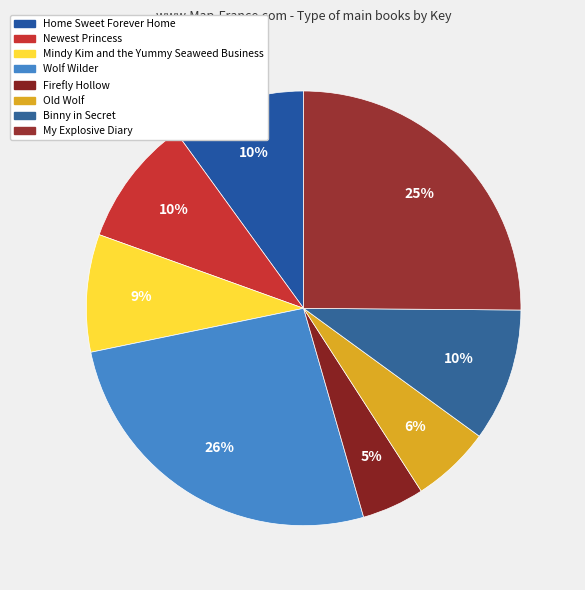

What is the largest slice in the pie chart?

Wolf Wilder